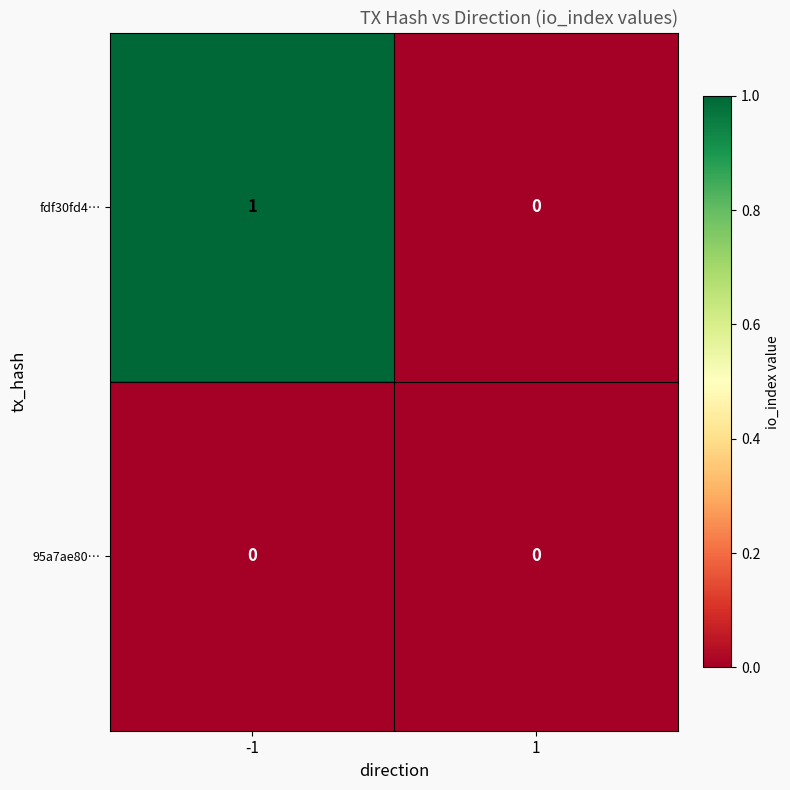

Which series changed the most between -1 and 1?

fdf30fd4…